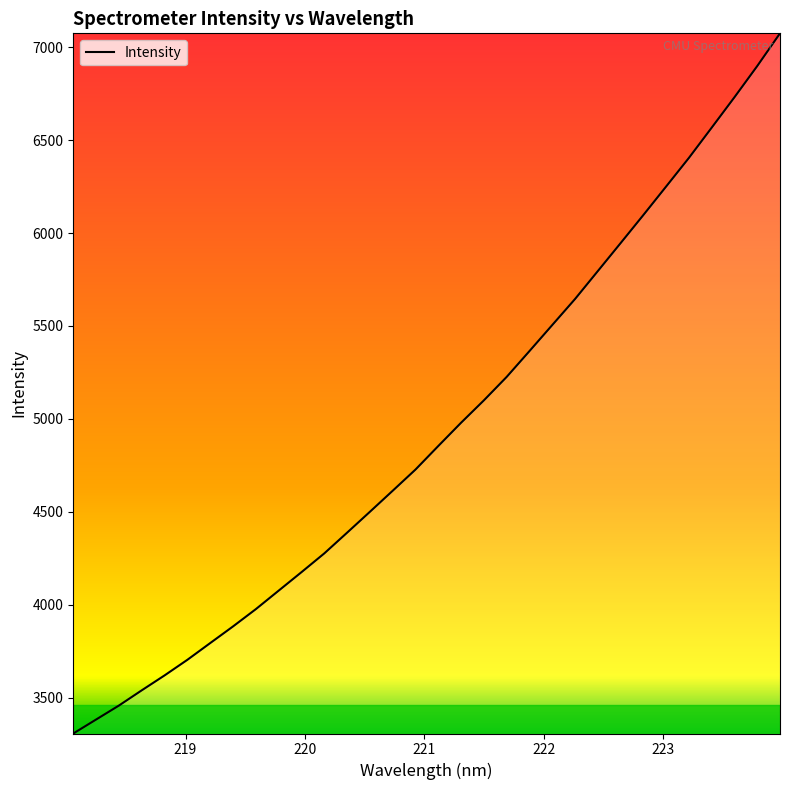

Does the chart display data point markers on the line(s)?

No